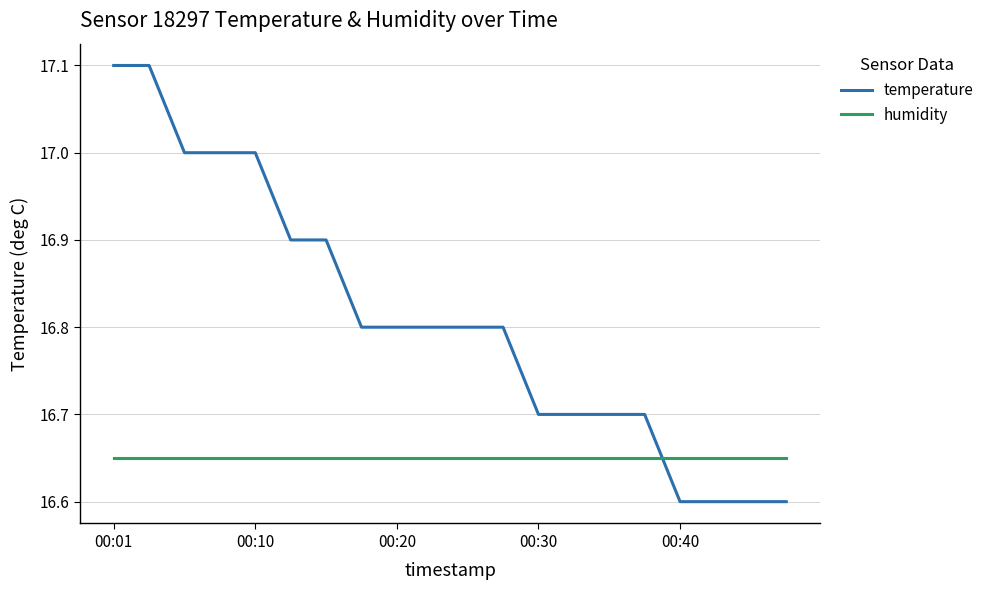

List the series in order of their overall mean, lowest first.

humidity, temperature